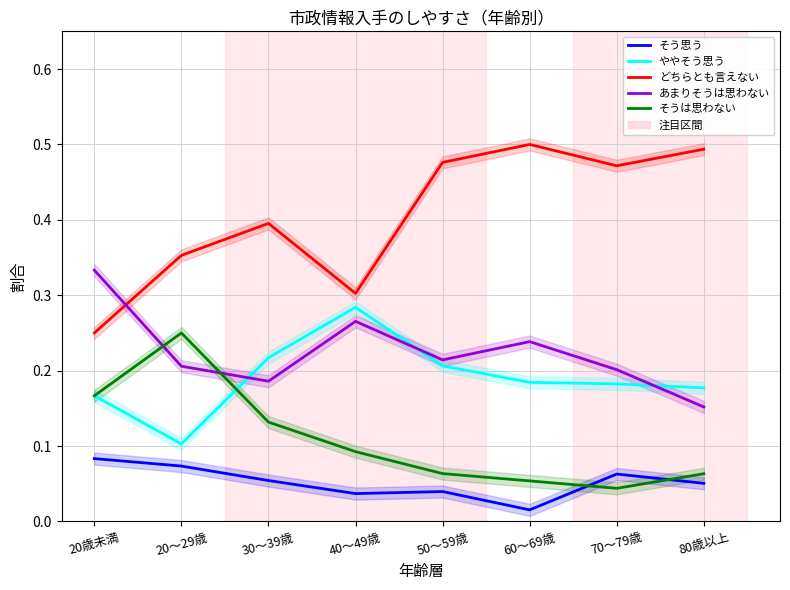

At how many categories does at least one series exceed 0?

8